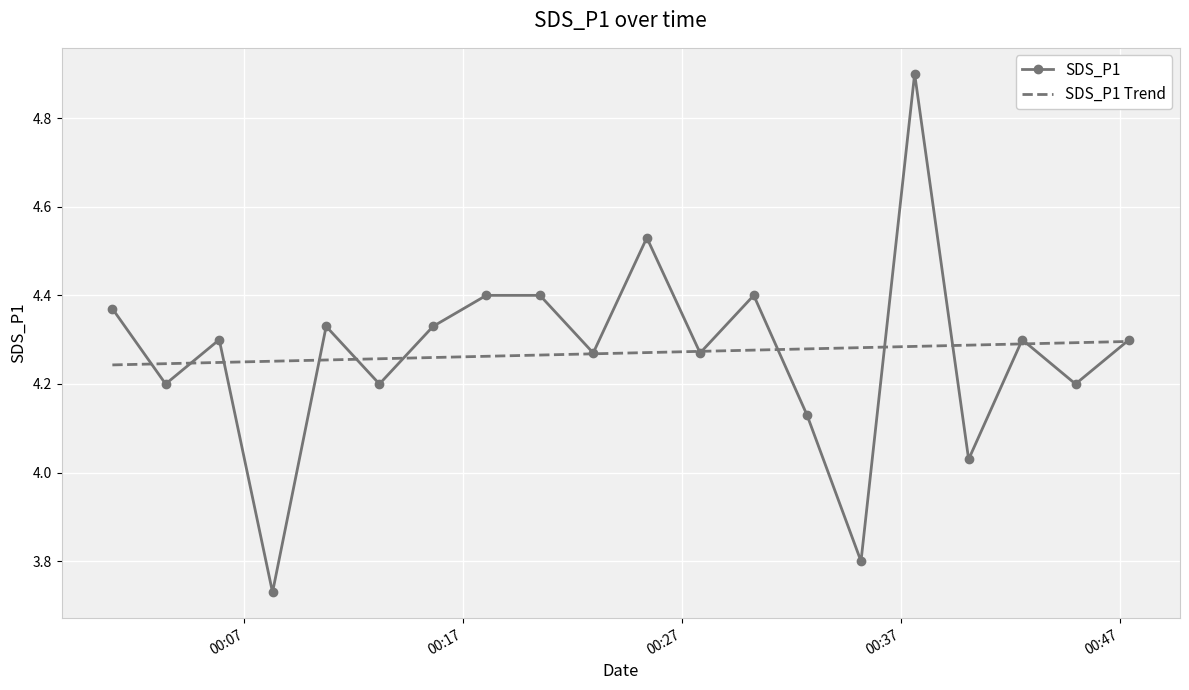

List the series in order of their peak value, lowest first.

SDS_P1 Trend, SDS_P1